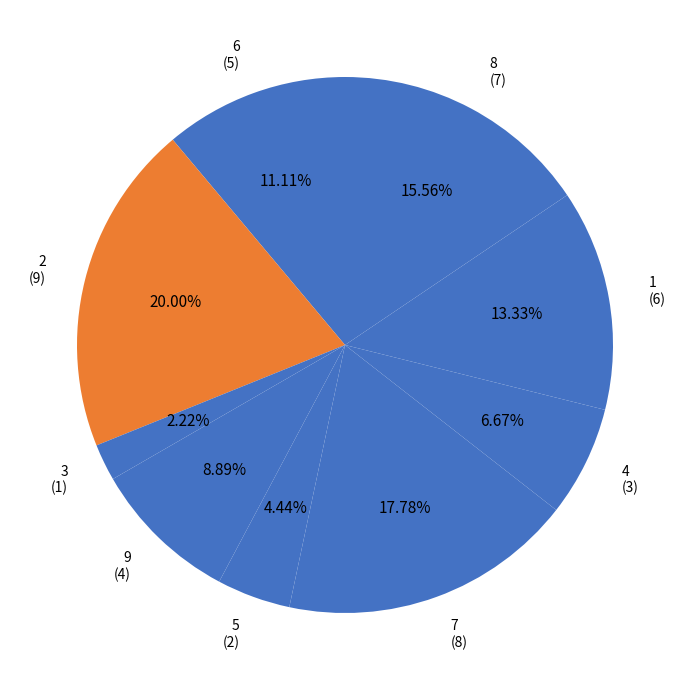

What is the smallest slice in the pie chart?

3